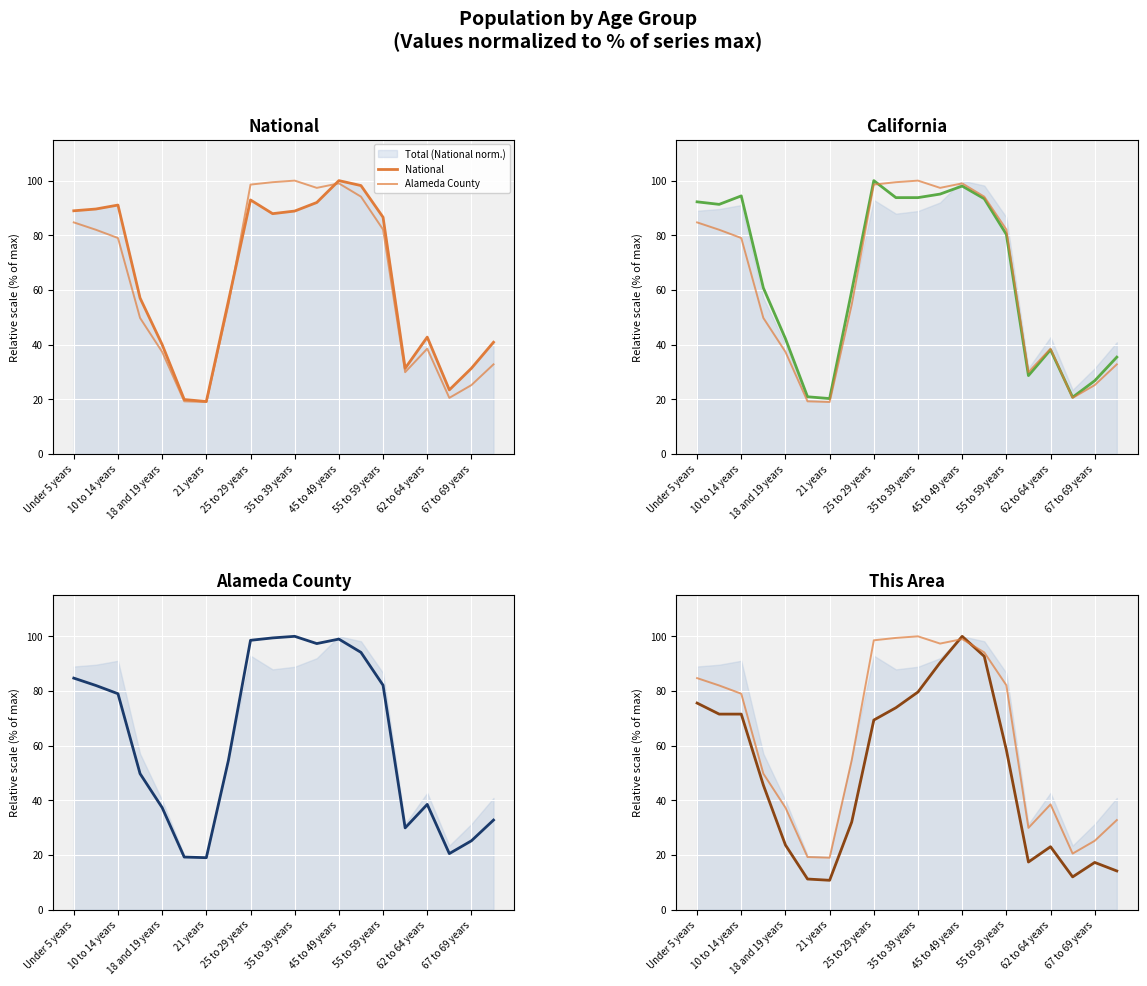

What position from the right is 45 to 49 years?

8